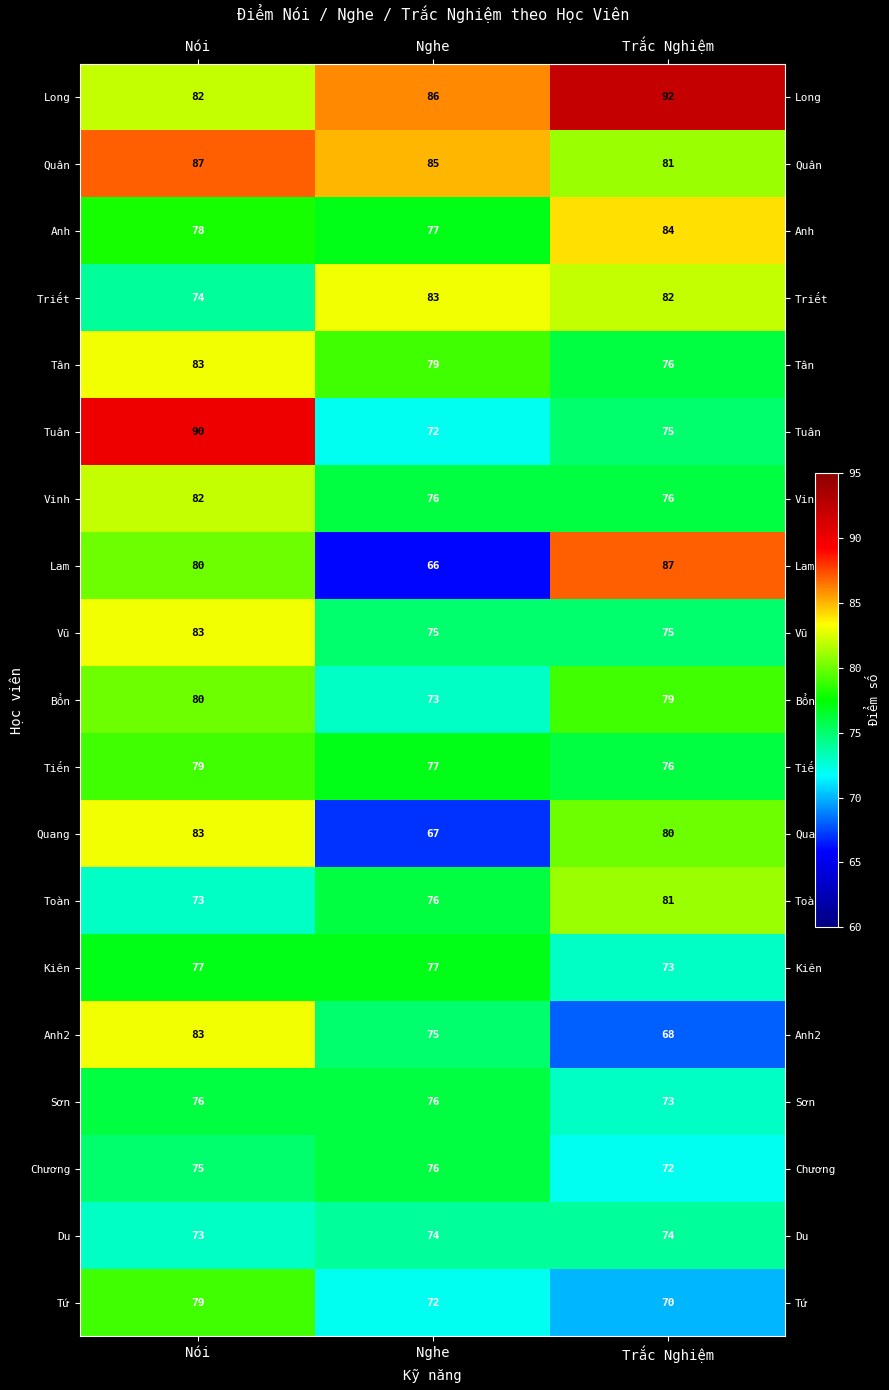

The value of Quân at Nghe is 119. True or false?

False